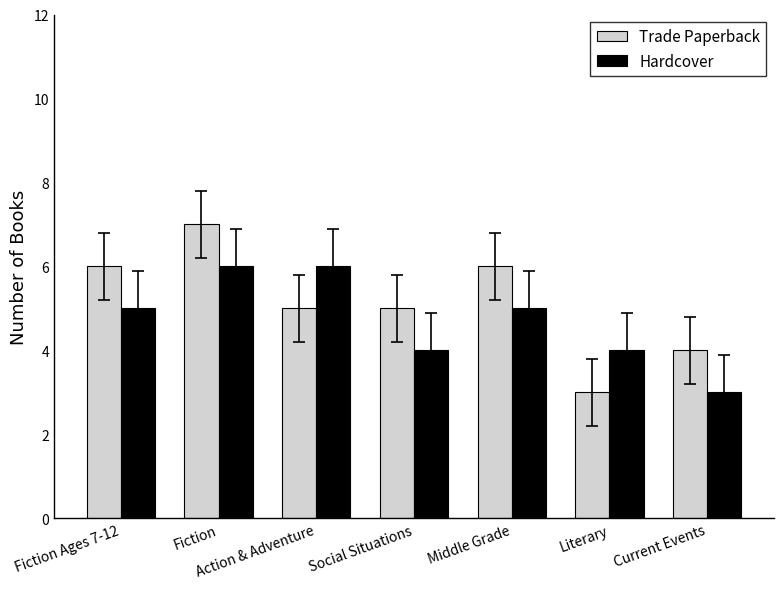

How many bars are there in total?

14